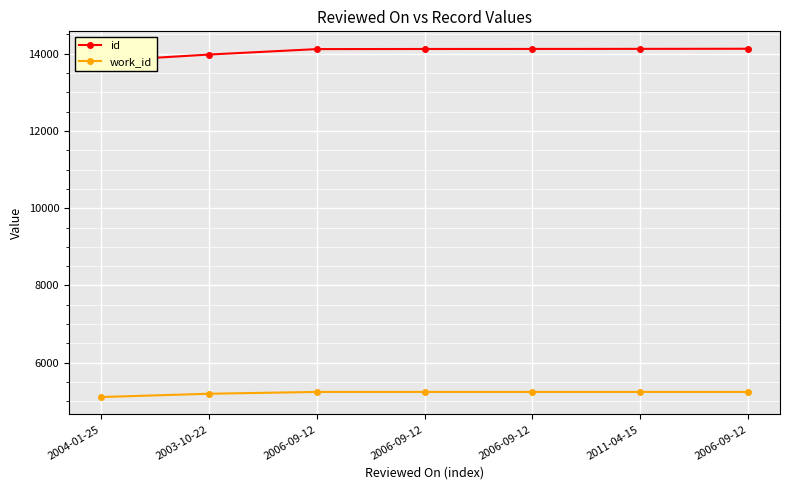

Rank the categories by work_id value from lowest to highest.

2004-01-25, 2003-10-22, 2006-09-12, 2006-09-12, 2006-09-12, 2011-04-15, 2006-09-12